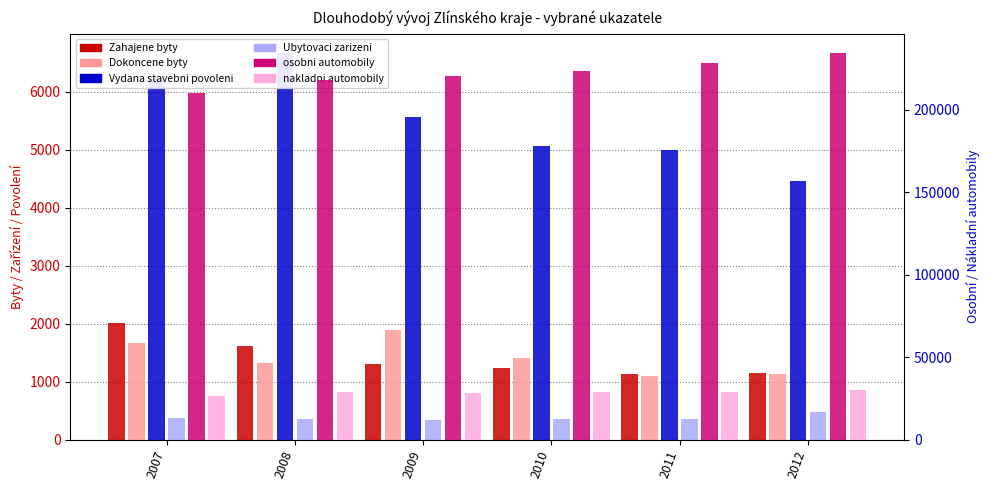

Which series has the largest range (max minus min)?

osobni automobily